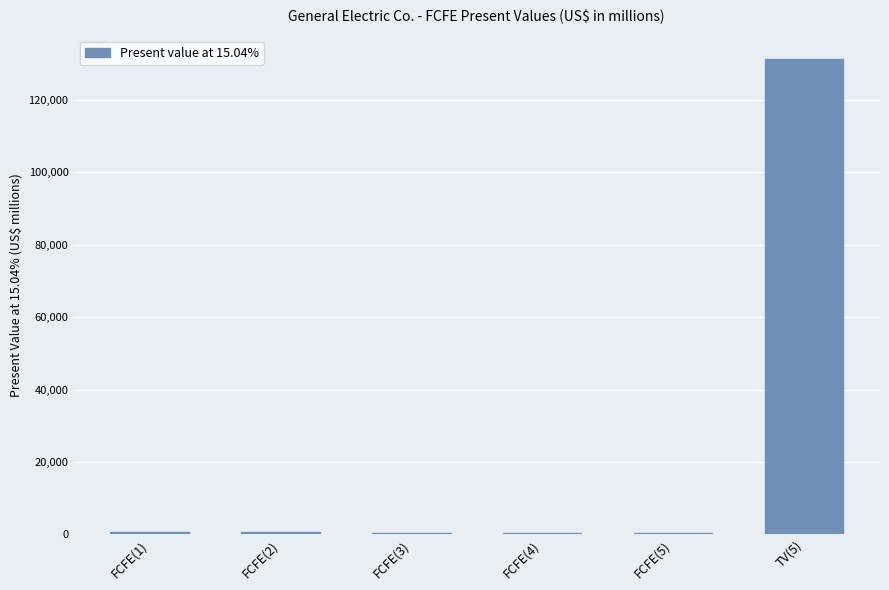

Are the bars grouped side by side (vs. stacked)?

No